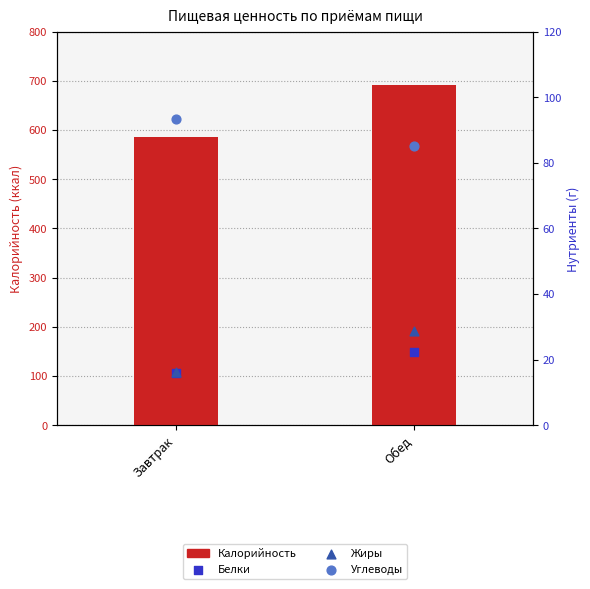

Which series has the largest Y range (max minus min)?

Калорийность